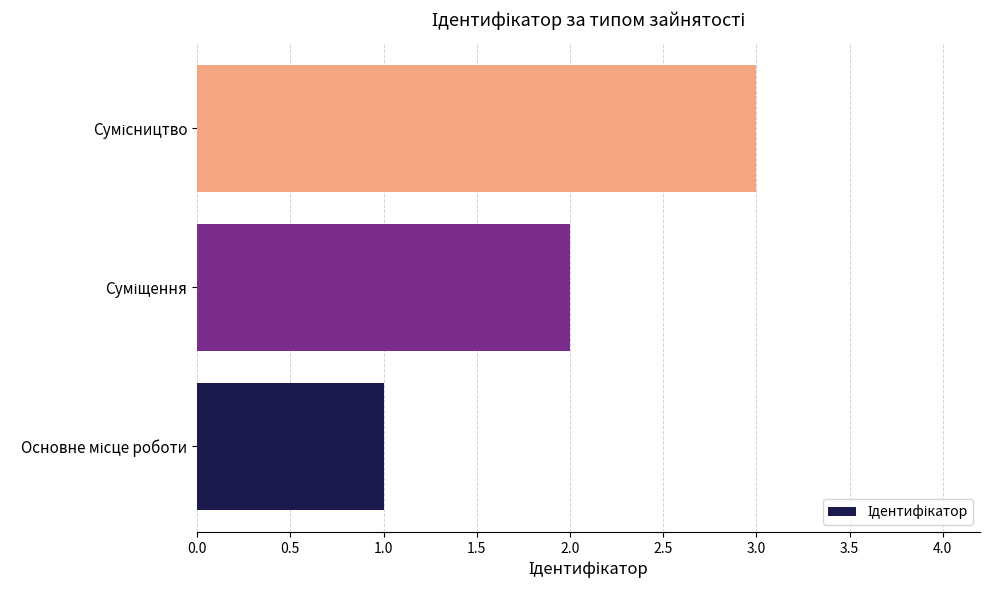

What is the smallest value displayed?

1